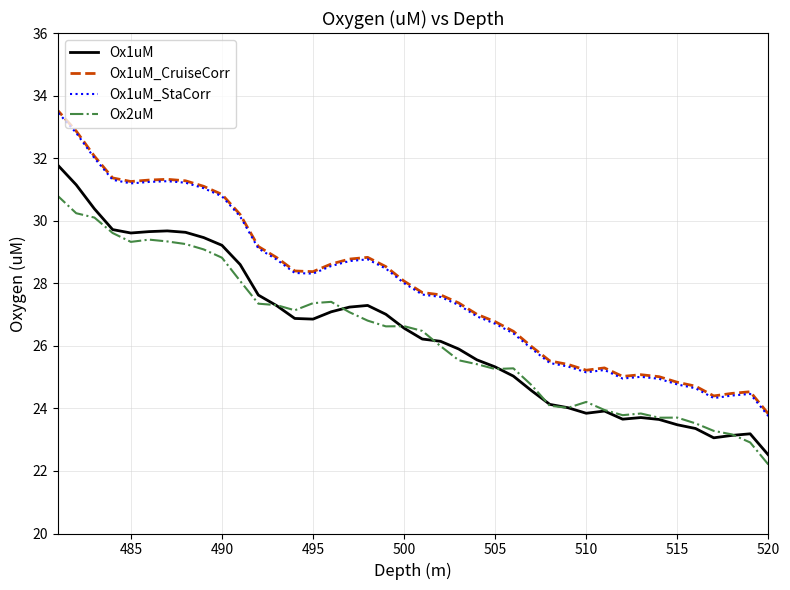

How many interior local peaks does the Ox1uM_CruiseCorr series have?

5